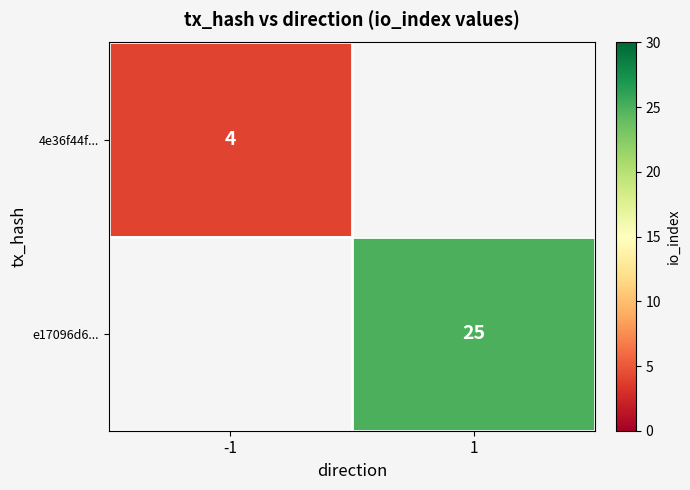

The value of 4e36f44f... at -1 is 3. True or false?

False